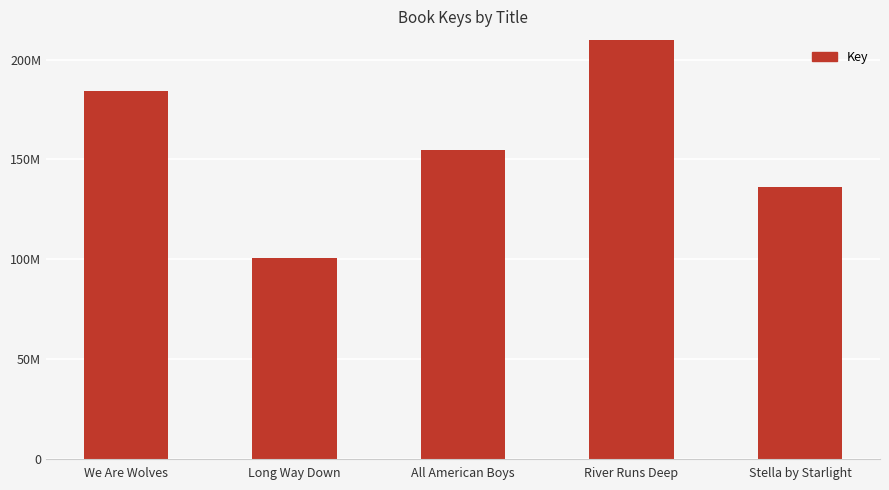

Are the bars grouped side by side (vs. stacked)?

No